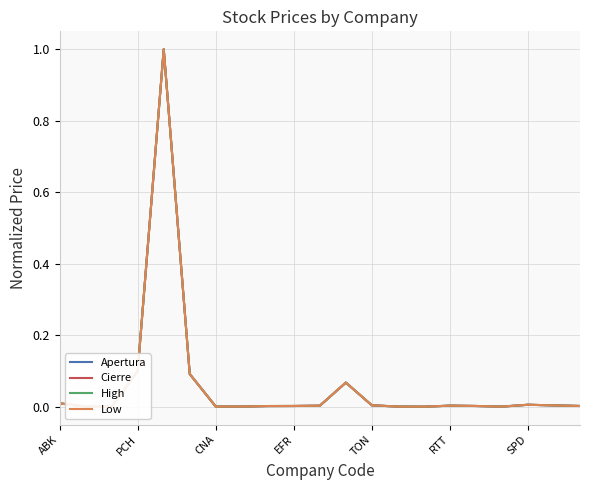

Does the chart have visible grid lines?

Yes